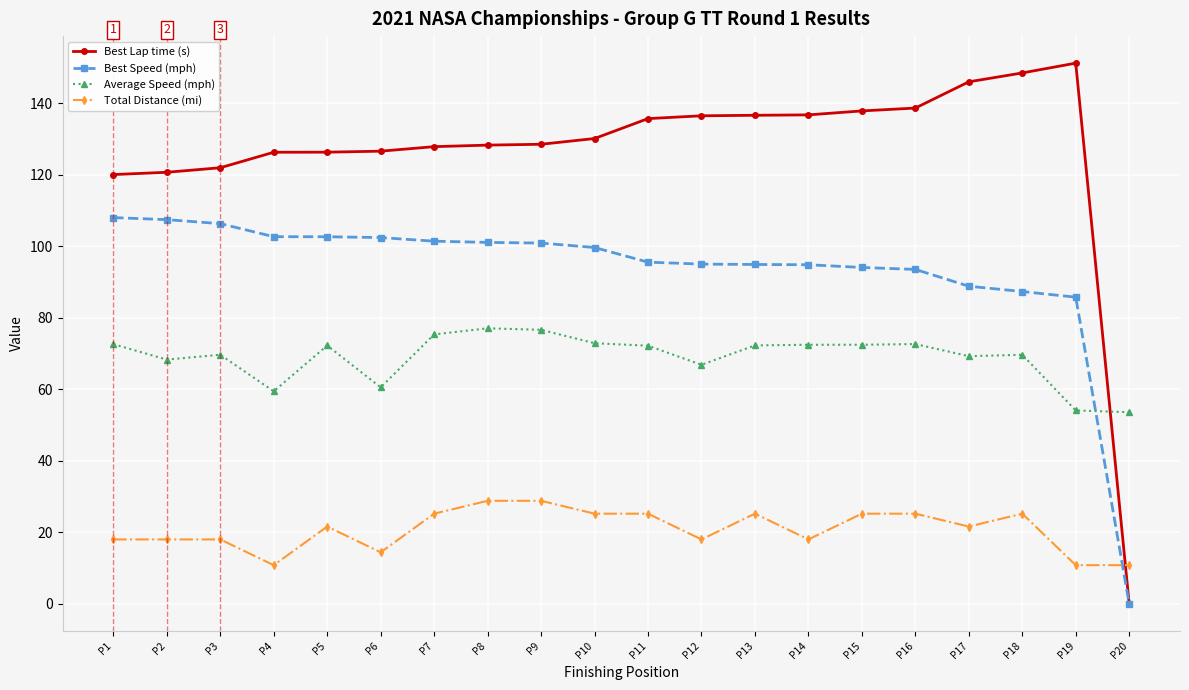

True or false: Total Distance (mi) and Average Speed (mph) cross at least once.

False